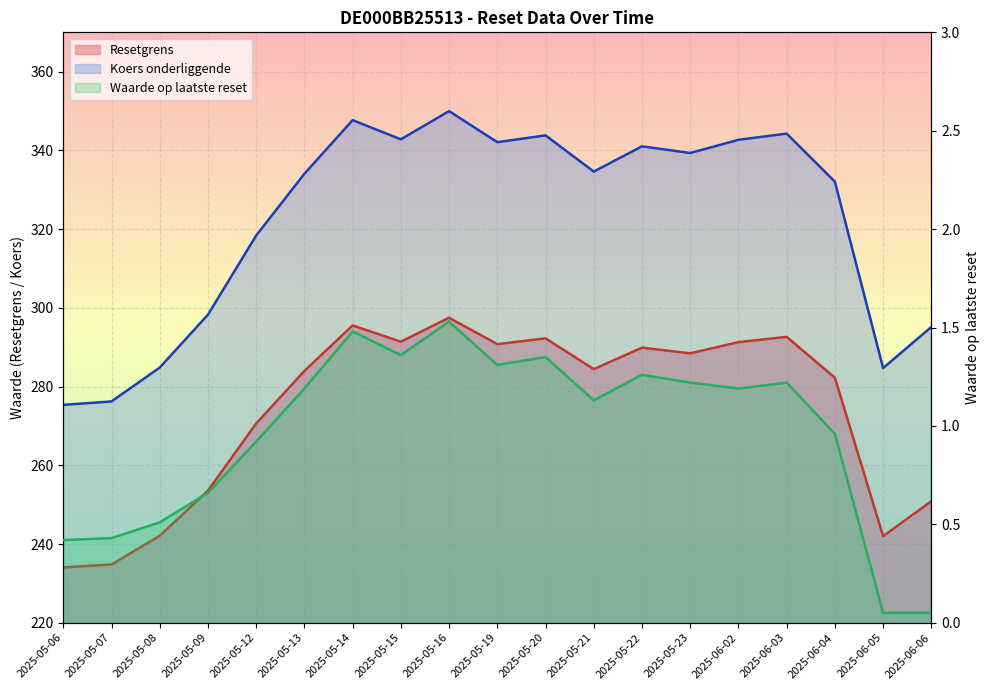

Count the number of categories in the chart.

19